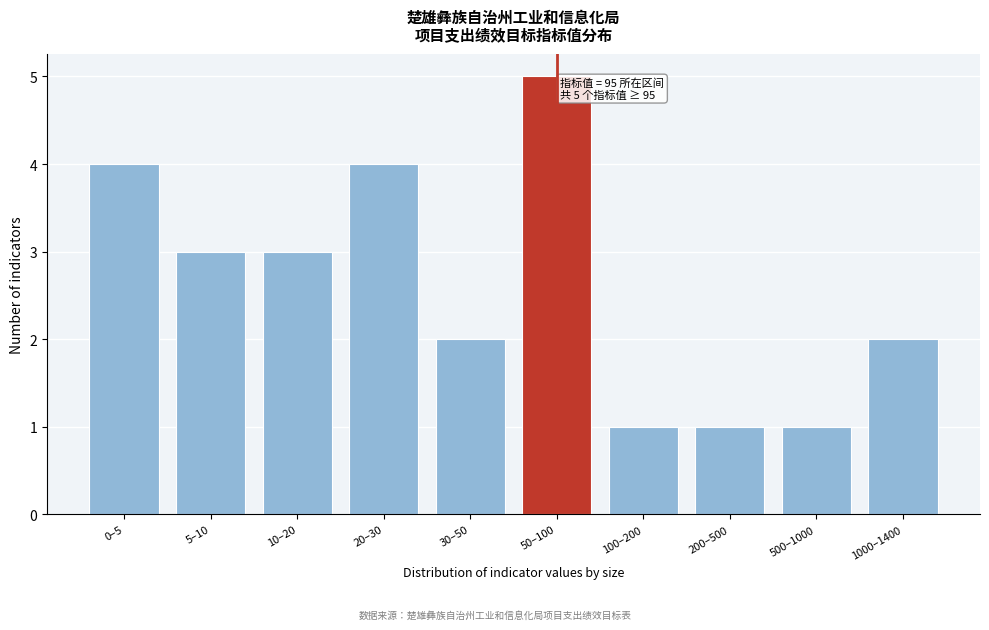

Reading right to left, extract all data points from this chart.

1000–1400=2	500–1000=1	200–500=1	100–200=1	50–100=5	30–50=2	20–30=4	10–20=3	5–10=3	0–5=4